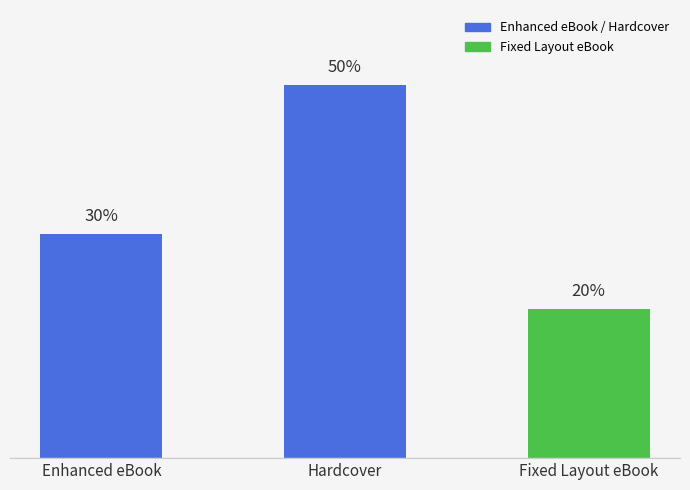

What is the label of the 1st bar from the left?

Enhanced eBook